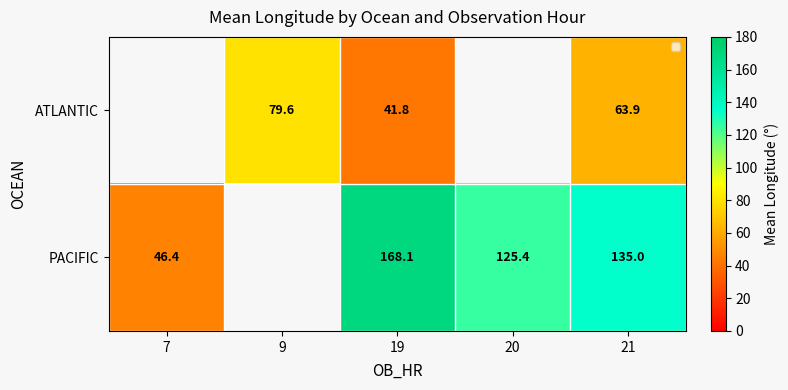

What is the sum of the ATLANTIC values at 19 and 21?

105.7